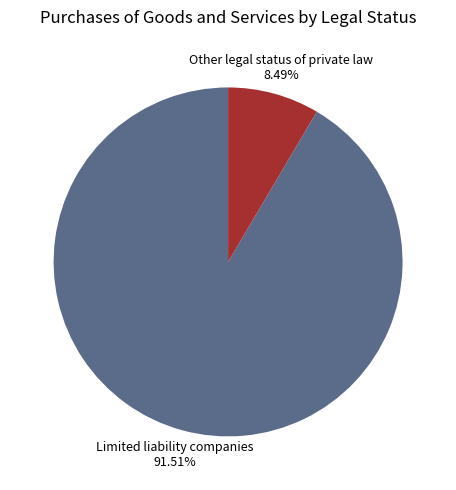

How many segments does this pie chart have?

2